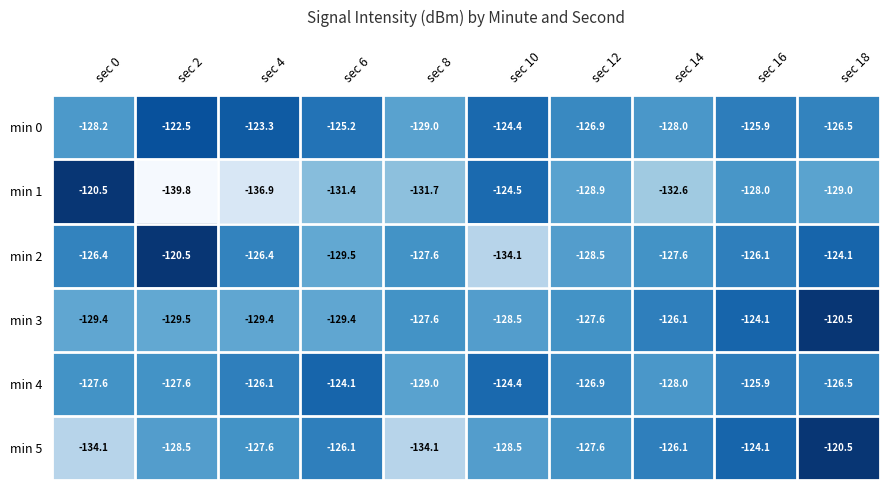

True or false: min 2 has a value of -129.5 at sec 6.

True